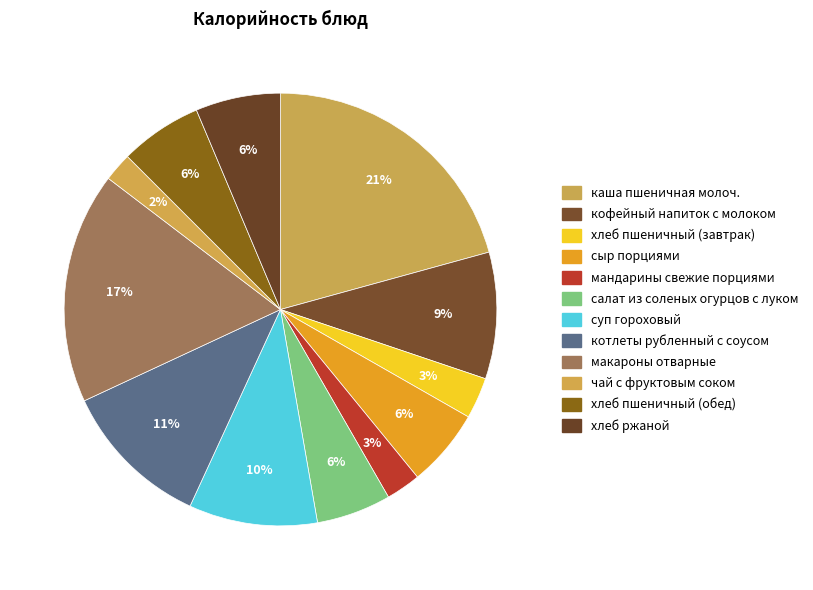

How many slices are in this pie chart?

12